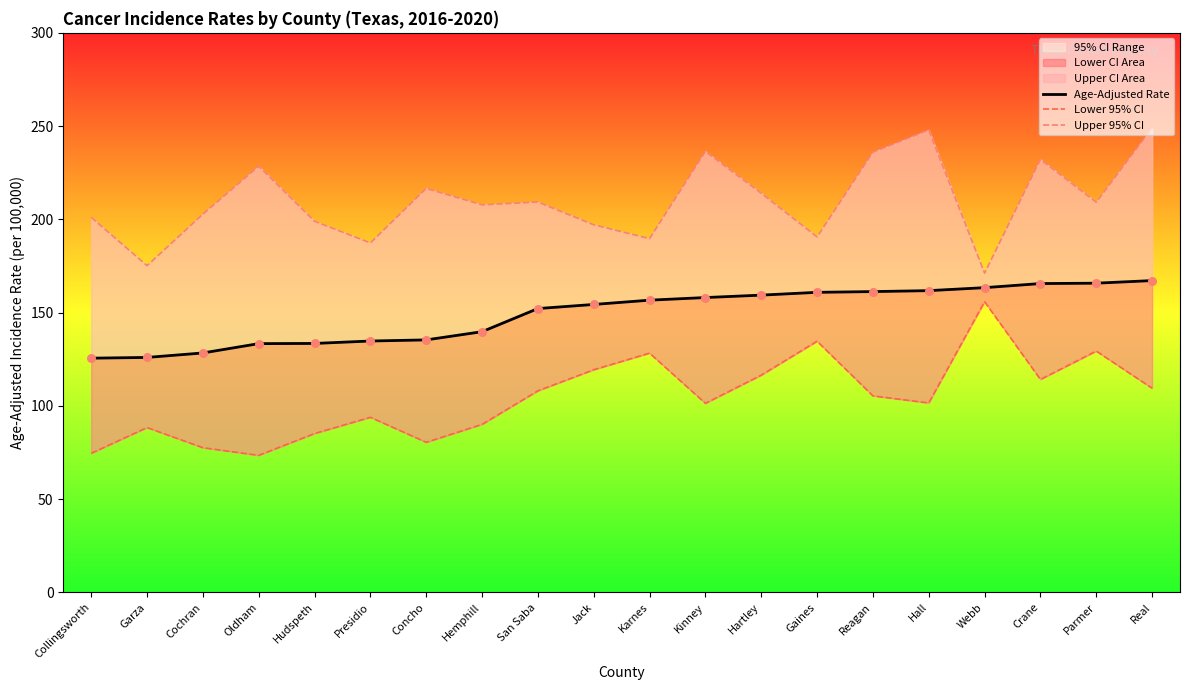

What is the total value across all series at Kinney?

495.9